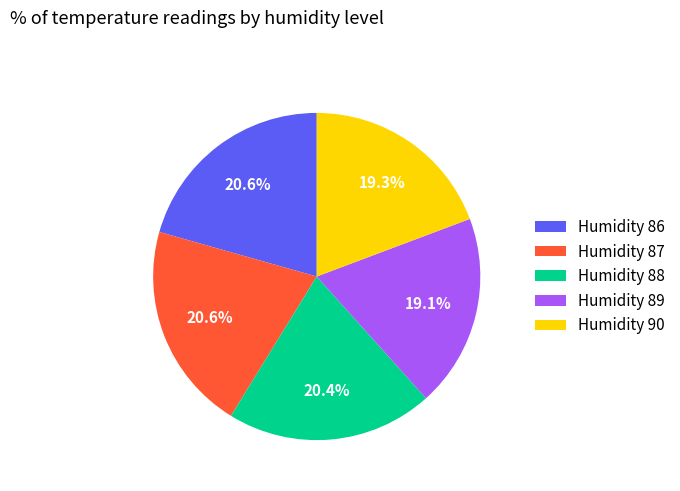

What percentage do Humidity 89 and Humidity 86 together represent?

39.7%